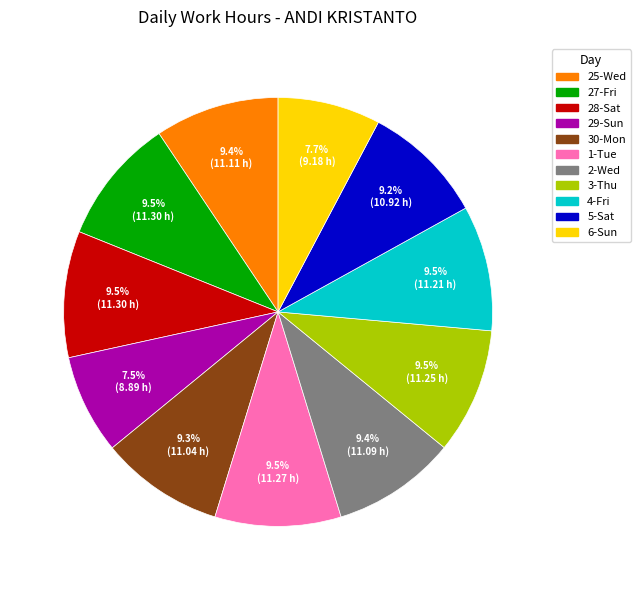

Is there any slice that represents more than half of the pie?

No